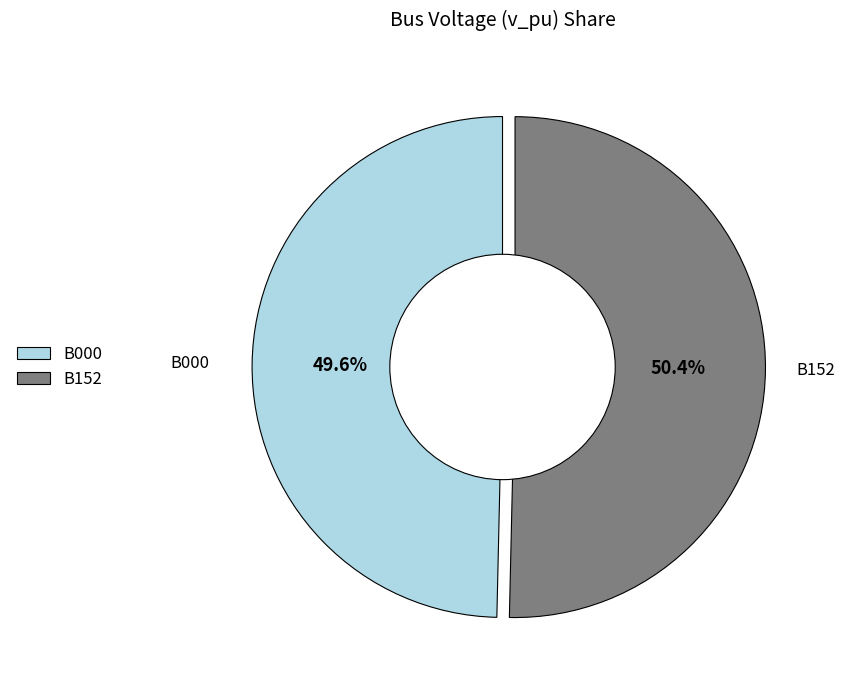

True or false: B000 accounts for 64% of the total.

False